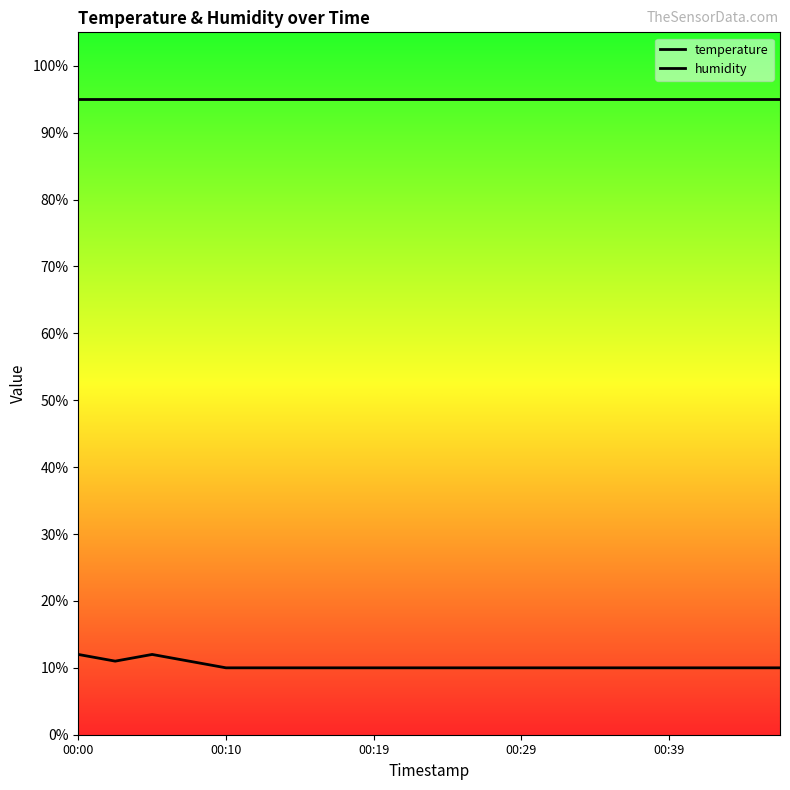

True or false: temperature has a value of 16.8 at 5.

False